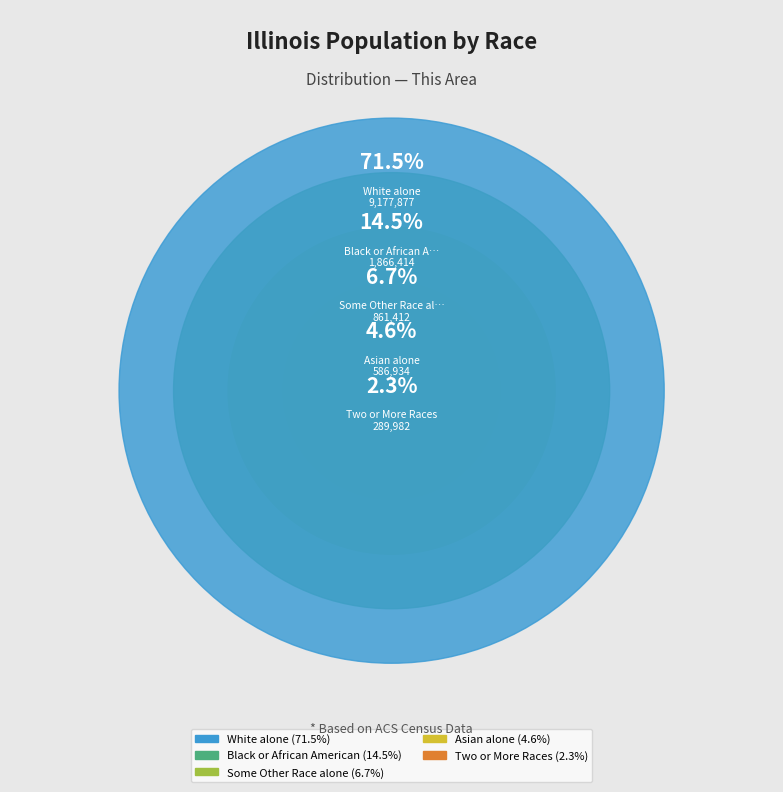

The Black or African American alone slice represents 7% of the pie. True or false?

False